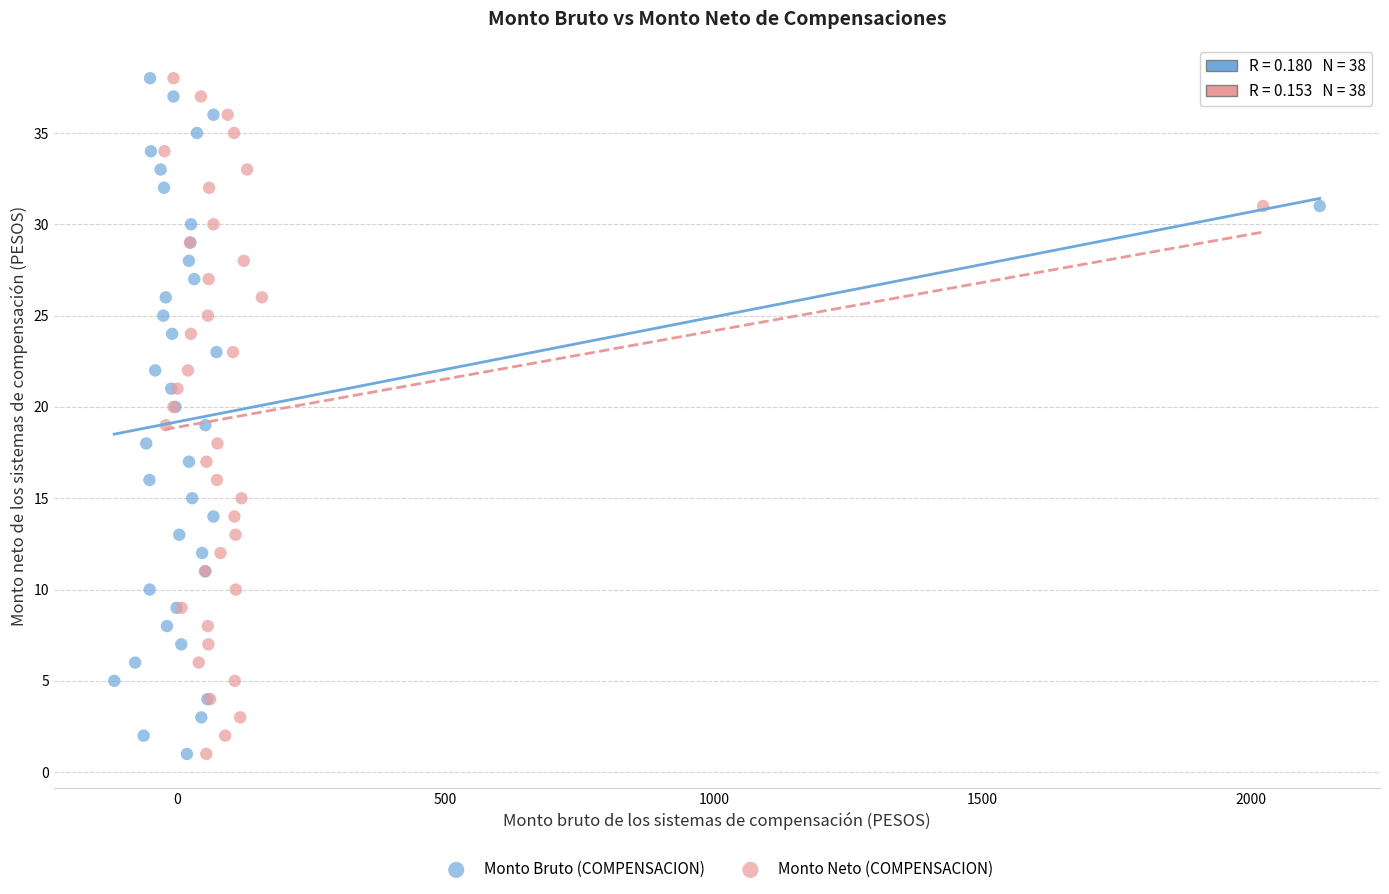

What are all the series names shown in the legend?

Monto Bruto (COMPENSACION), Monto Neto (COMPENSACION)